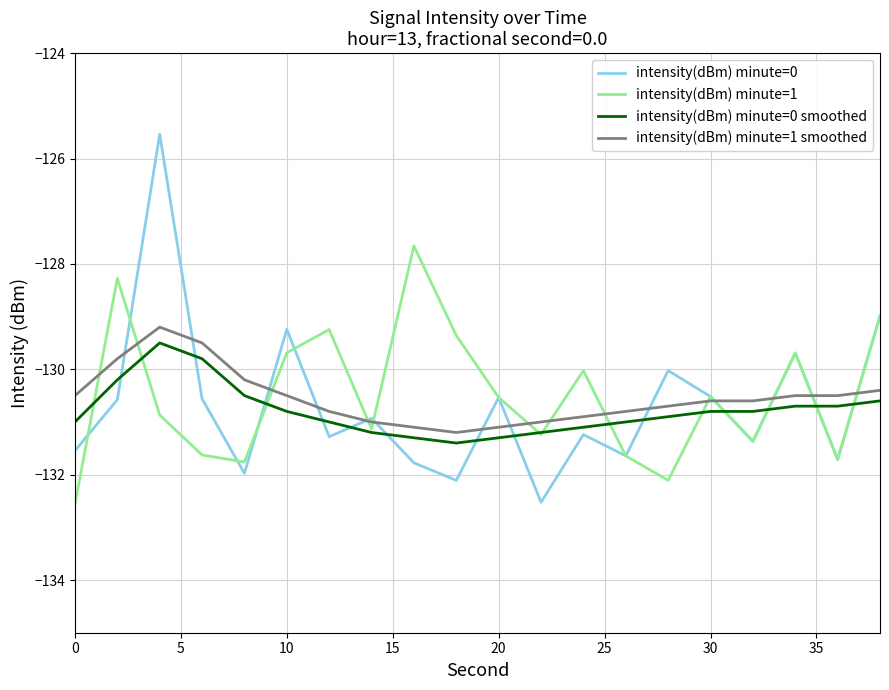

True or false: intensity(dBm) minute=0 and intensity(dBm) minute=0 smoothed intersect in this chart.

True